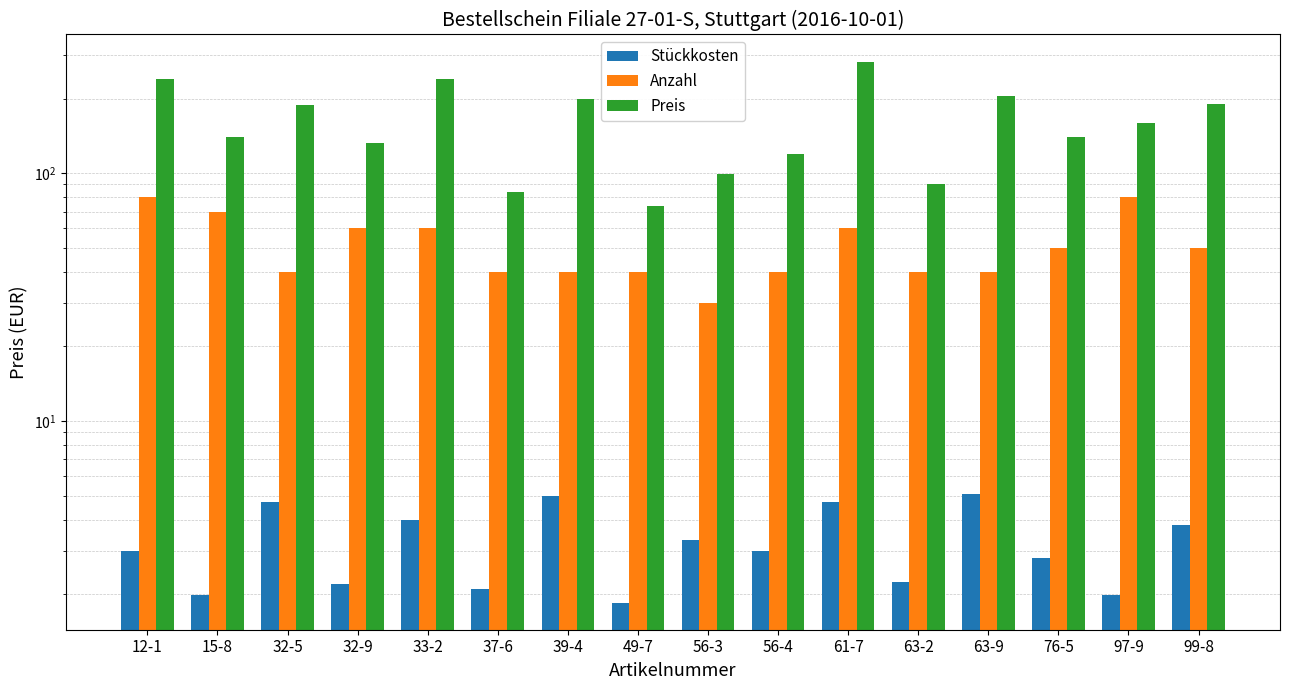

The Stückkosten series shows 3.3 at 56-3. True or false?

True